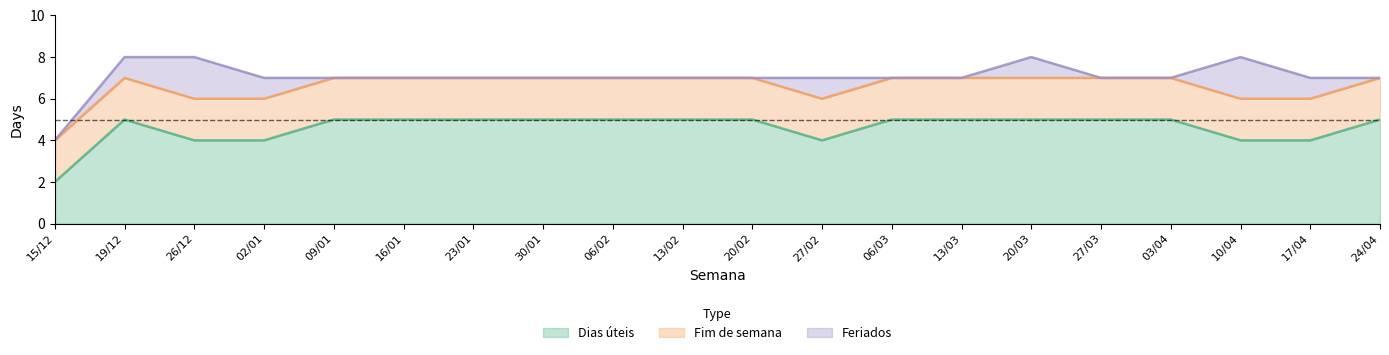

At which category does Feriados reach its first local peak?

26/12